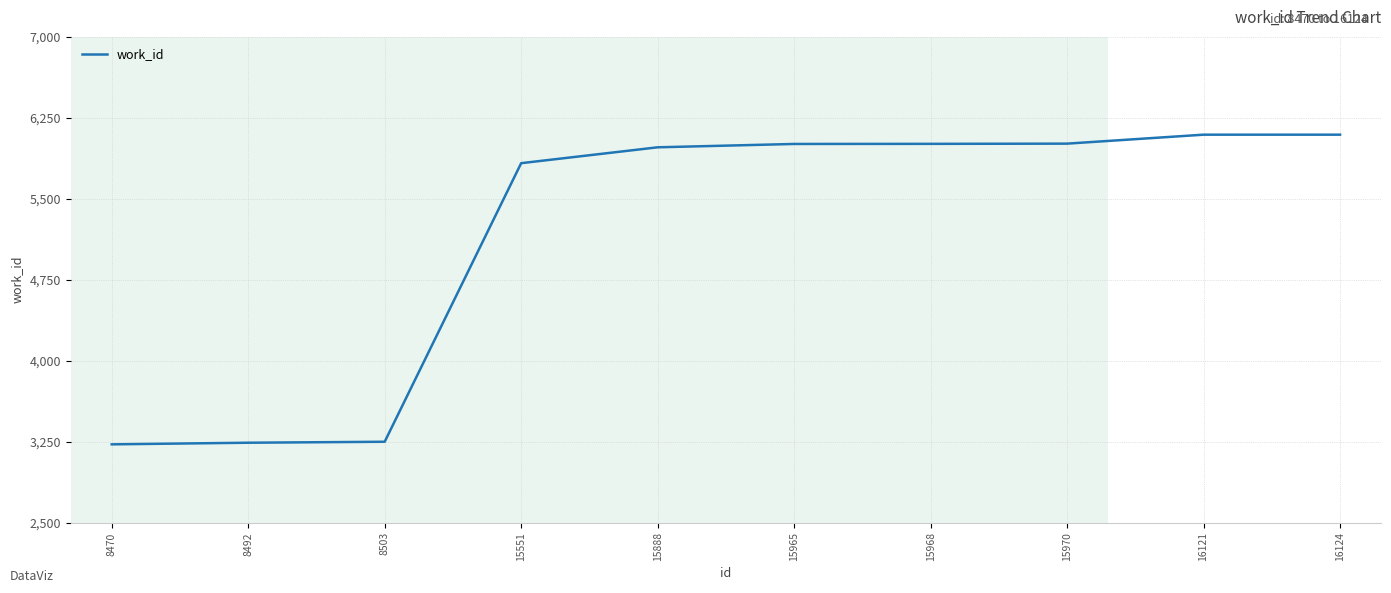

What is the greatest value displayed?

6094